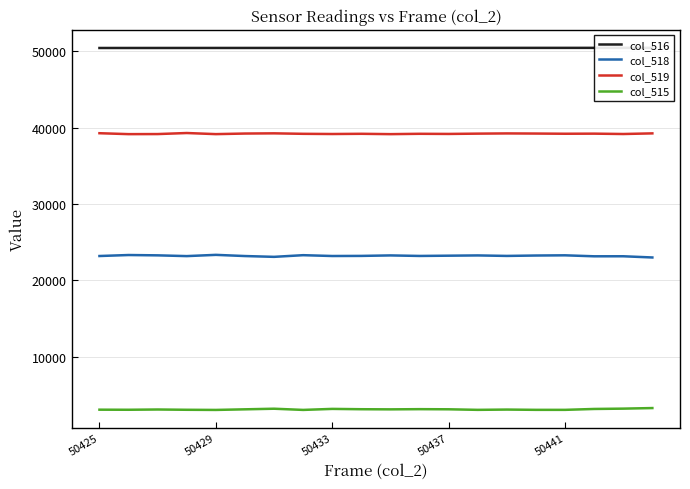

List the series in order of their peak value, lowest first.

col_515, col_518, col_519, col_516